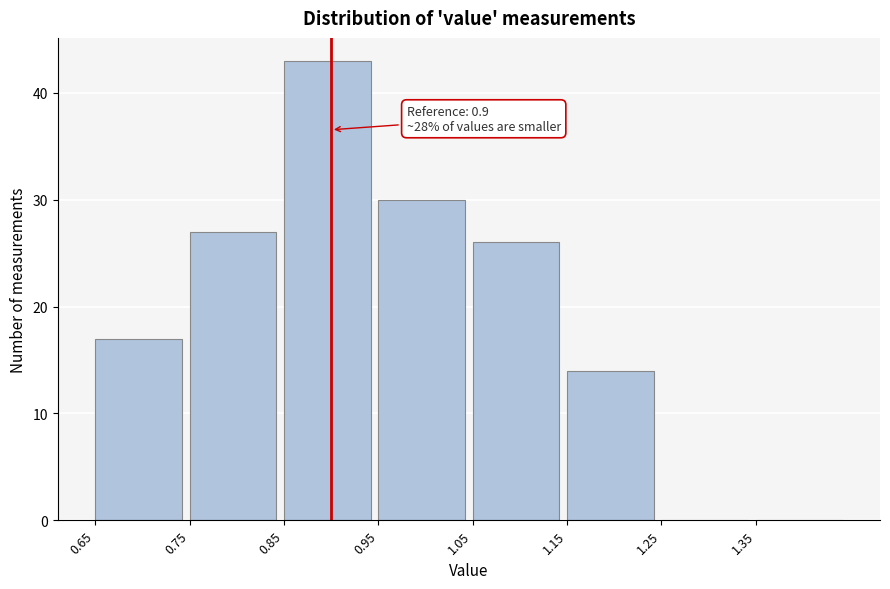

Over which range of the x-axis is the bar tallest?

0.85 to 0.95